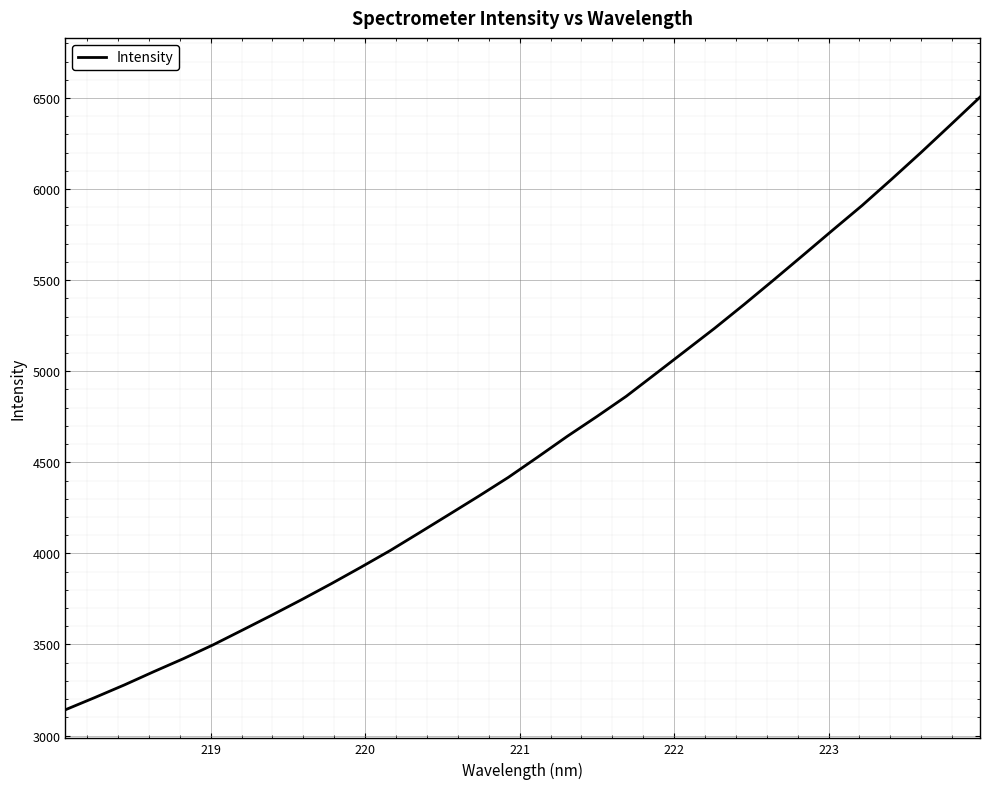

What is the minimum value shown in the chart?

3141.8